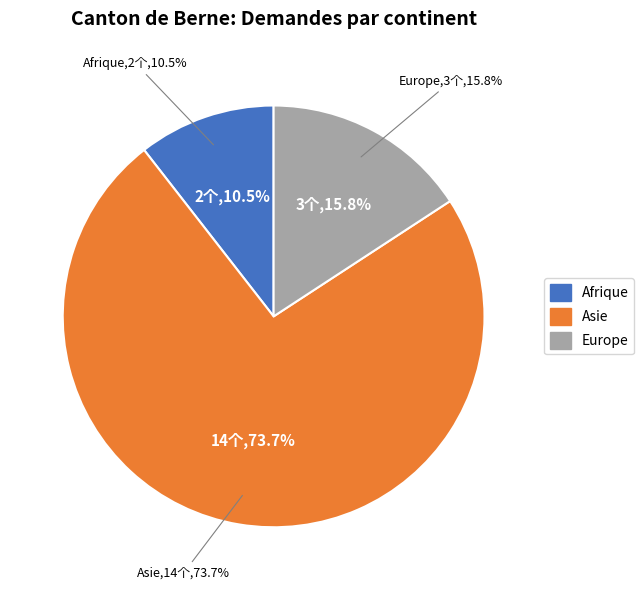

What is the total percentage of Afrique and Europe?

26.3%